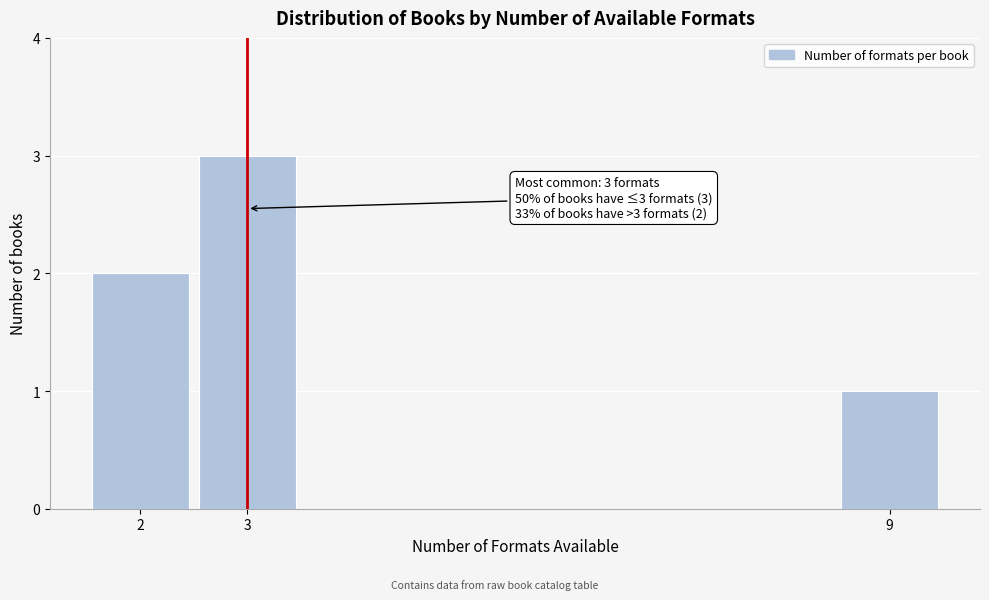

Reading left to right, transcribe all the data shown in this chart.

2	3	1